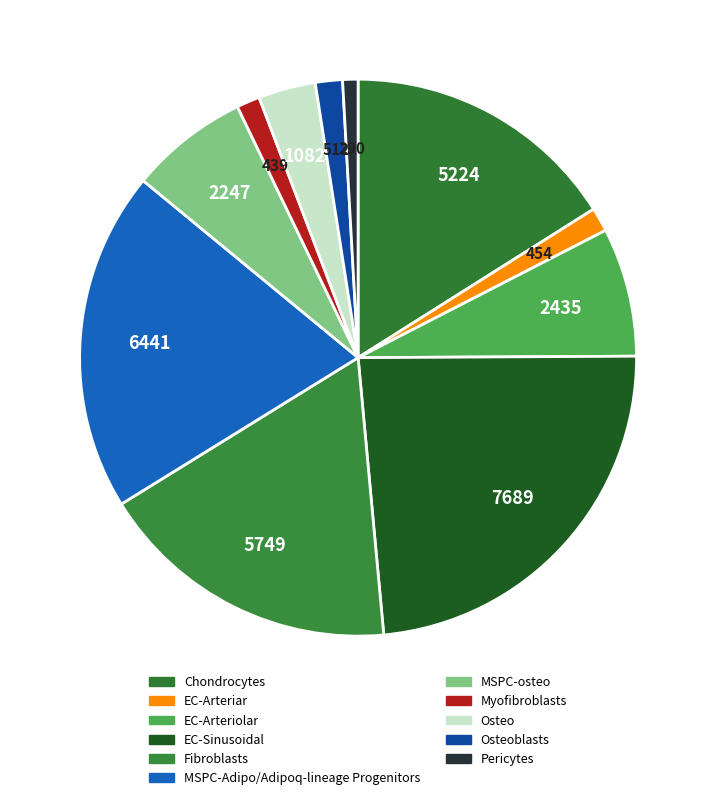

What is the smallest slice in the pie chart?

Pericytes